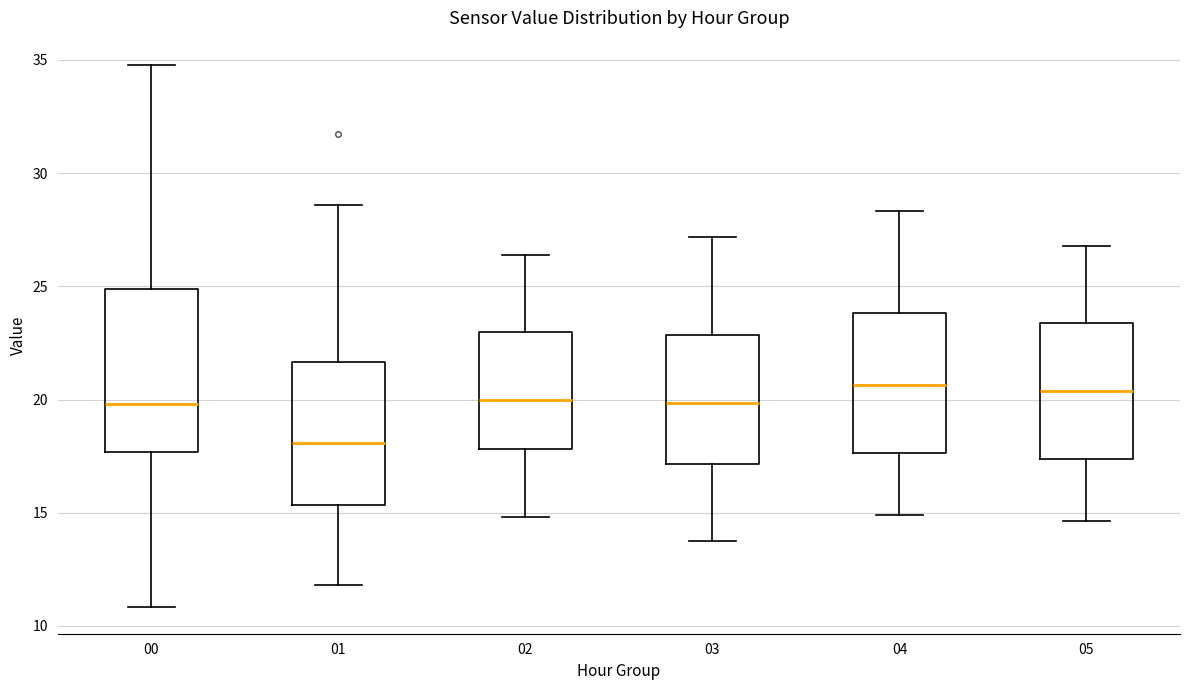

Reading left to right, transcribe this box plot: for each box, give where its median line is, the range the box spans, and where its two whiskers end, as read against the y-axis. The values are not printed on the chart, so give them approximately, as read against the axis.

00: median 20.0, box 17.5 to 25.0, whiskers 11.0 to 35.0
01: median 18.0, box 15.5 to 21.5, whiskers 12.0 to 28.5
02: median 20.0, box 18.0 to 23.0, whiskers 15.0 to 26.5
03: median 20.0, box 17.0 to 23.0, whiskers 14.0 to 27.0
04: median 20.5, box 17.5 to 24.0, whiskers 15.0 to 28.5
05: median 20.5, box 17.5 to 23.5, whiskers 14.5 to 27.0